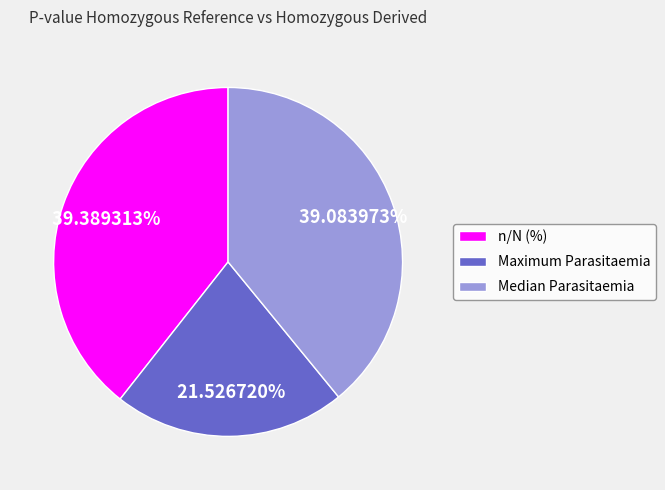

What percentage do n/N (%) and Maximum Parasitaemia together represent?

60.9%